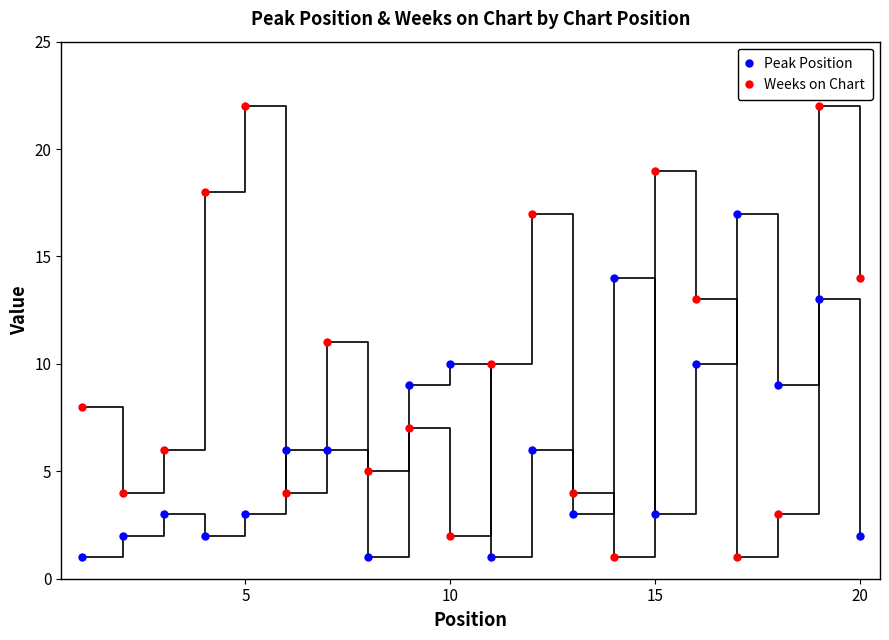

After their last crossing, which series has the higher values: Weeks on Chart or Peak Position?

Weeks on Chart